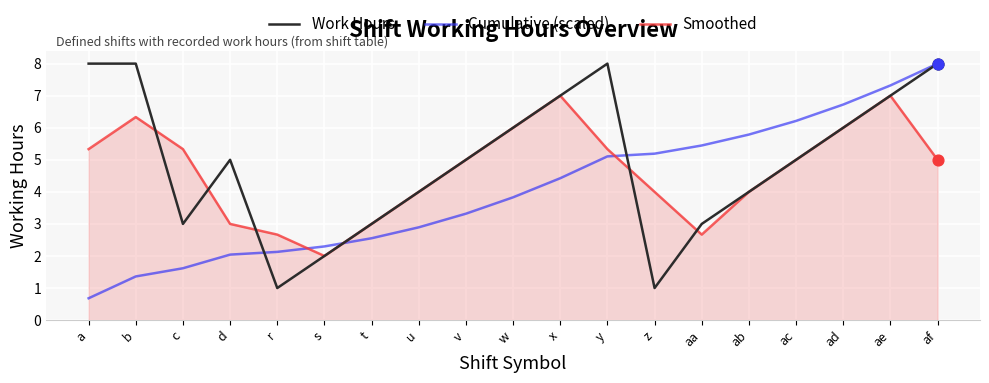

What is the difference between the highest and lowest values at c?

3.7